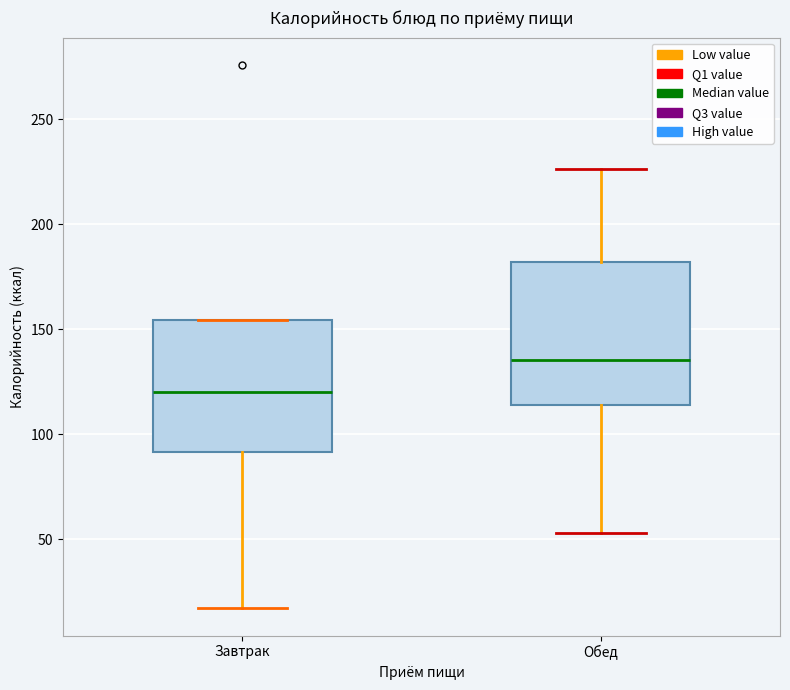

Reading left to right, read every box against the y-axis: the position of its median line, the range the box covers, and the ends of its whiskers. The values are not printed on the chart, so give them approximately, as read against the axis.

Завтрак: median 120, box 90 to 155, whiskers 15 to 155
Обед: median 135, box 115 to 180, whiskers 55 to 225